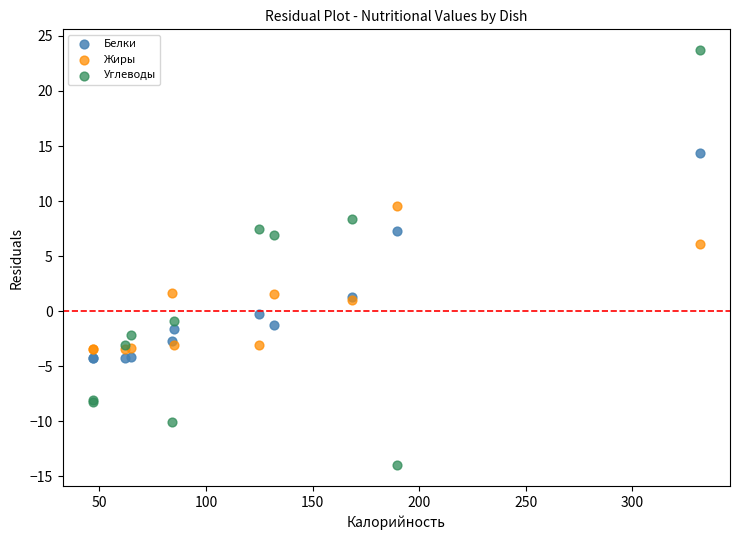

In the Белки series, what Y value is closest to 5?

7.3